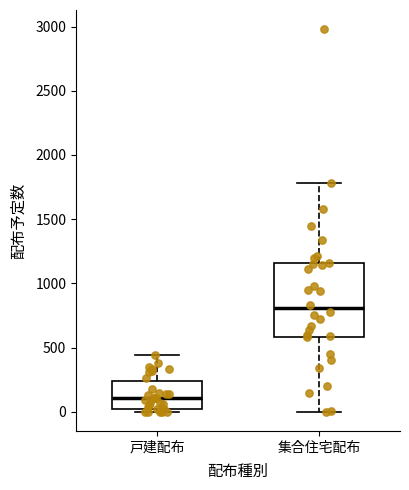

Reading left to right, transcribe this box plot: for each box, give where its median line is, the range the box spans, and where its two whiskers end, as read against the y-axis. The values are not printed on the chart, so give them approximately, as read against the axis.

戸建配布: median 100, box 50 to 250, whiskers 0 to 450
集合住宅配布: median 800, box 600 to 1150, whiskers 0 to 1800